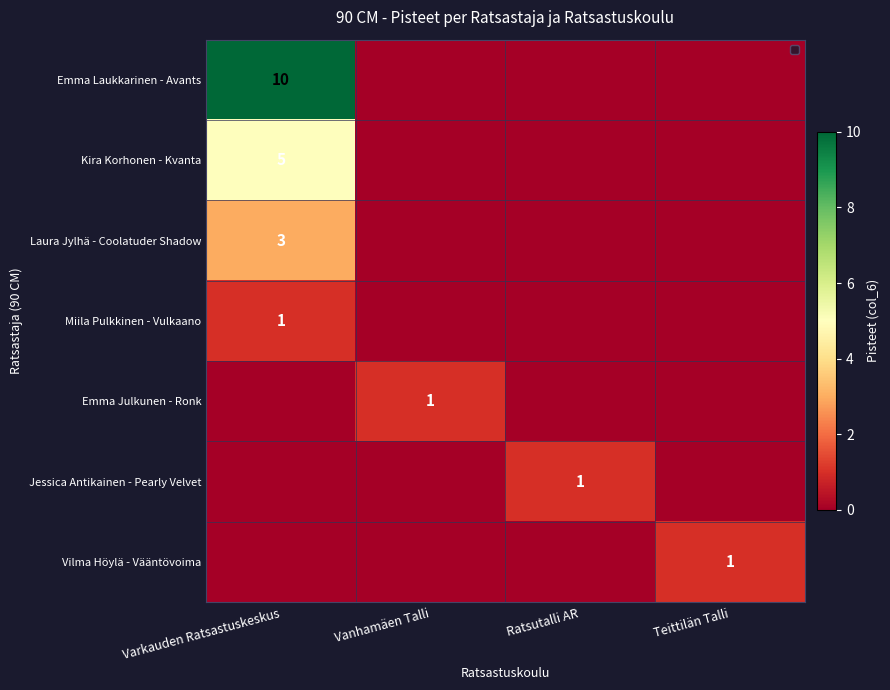

True or false: Kira Korhonen - Kvanta has a value of 5 at Varkauden Ratsastuskeskus.

True